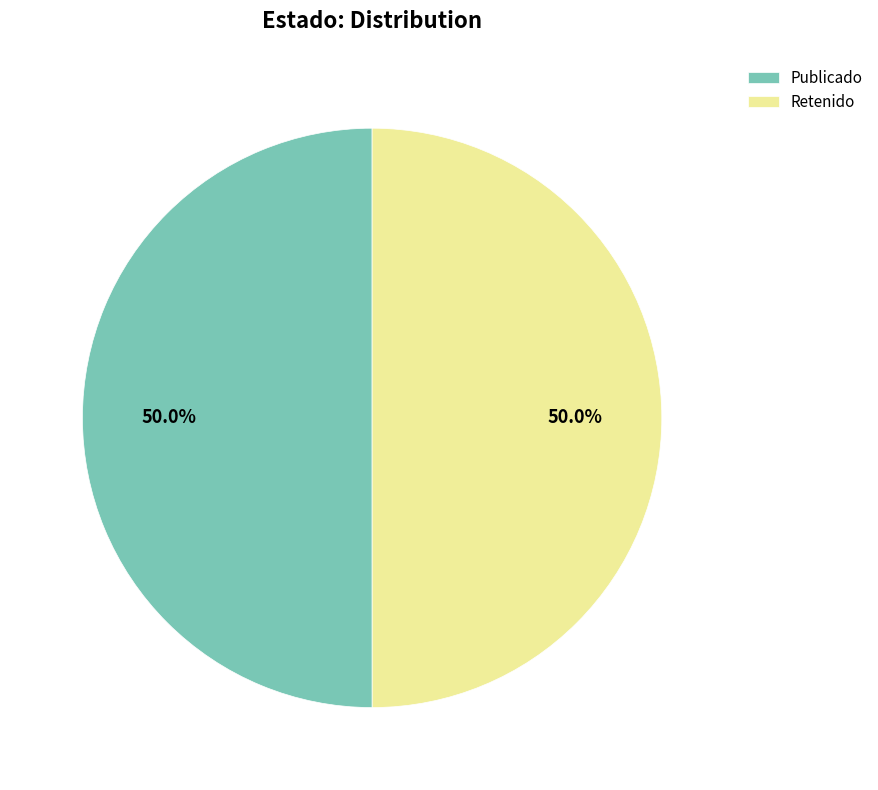

What is the total percentage of Retenido and Publicado?

100.0%